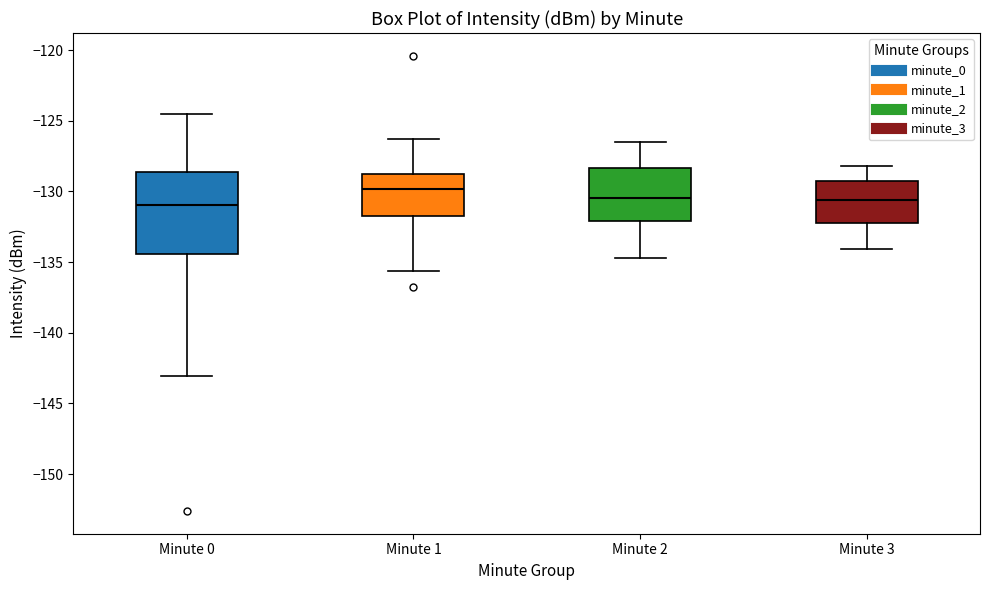

Reading left to right, transcribe this box plot: for each box, give where its median line is, the range the box spans, and where its two whiskers end, as read against the y-axis. The values are not printed on the chart, so give them approximately, as read against the axis.

Minute 0: median -131.0, box -134.5 to -128.5, whiskers -143.0 to -124.5
Minute 1: median -130.0, box -132.0 to -128.5, whiskers -135.5 to -126.5
Minute 2: median -130.5, box -132.0 to -128.5, whiskers -134.5 to -126.5
Minute 3: median -130.5, box -132.0 to -129.0, whiskers -134.0 to -128.0